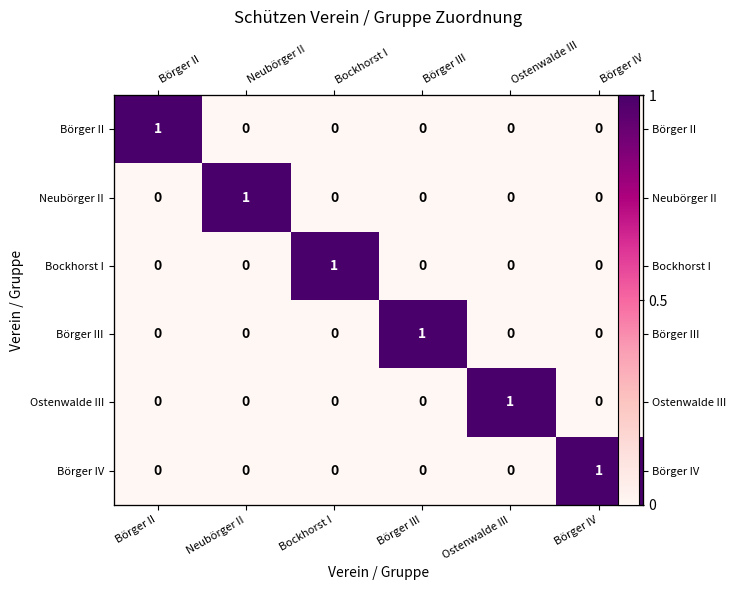

Between Börger II and Börger III, which is larger?

Börger II